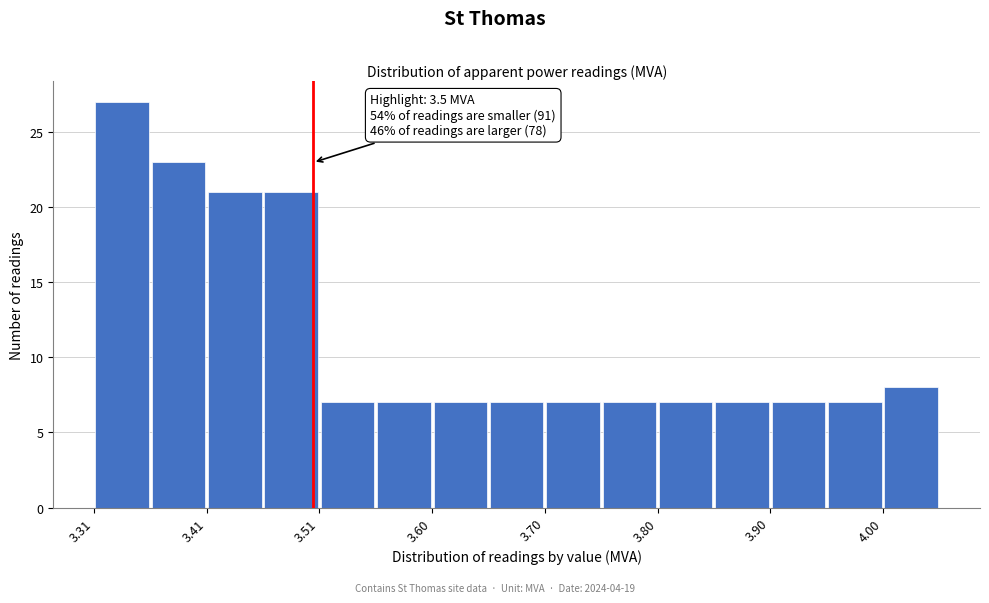

Over which range of the x-axis is the bar tallest?

3.31 to 3.36